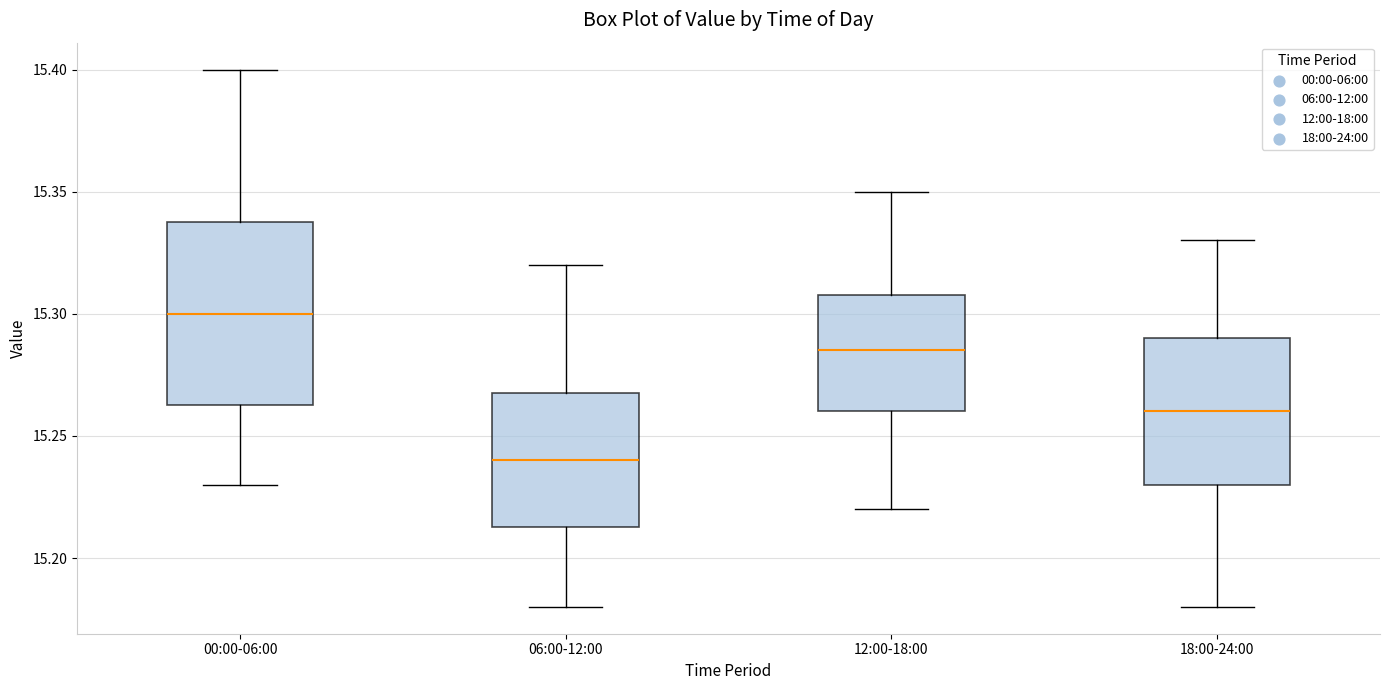

Which box's median line is the lowest?

06:00-12:00